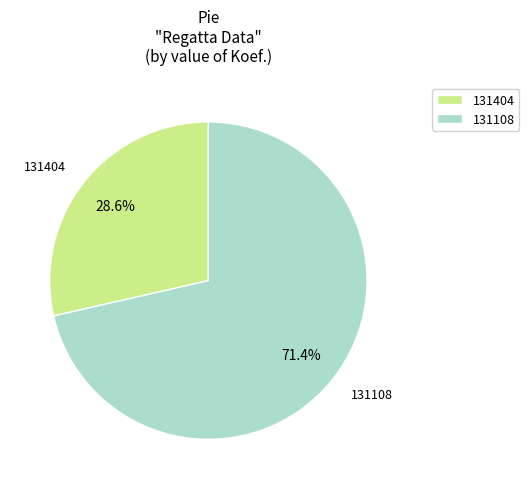

To the nearest percent, what is the difference between the 131108 and 131404 slice percentages?

43%